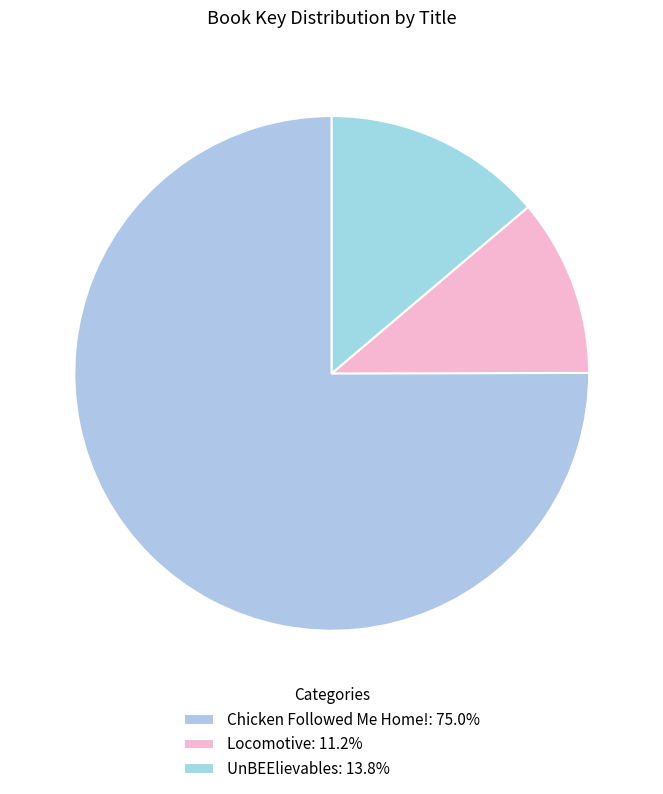

To the nearest percent, what is the average slice percentage?

33%